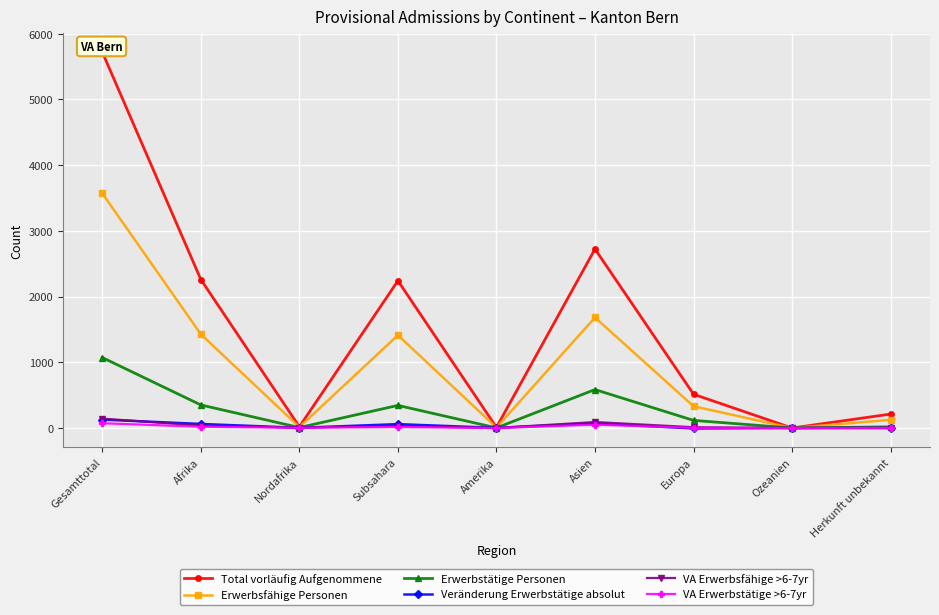

Reading right to left, list all the values displayed in this chart.

Total vorläufig Aufgenommene: Herkunft unbekannt=212	Ozeanien=0	Europa=514	Asien=2724	Amerika=10	Subsahara=2241	Nordafrika=19	Afrika=2260	Gesamttotal=5720
Erwerbsfähige Personen: Herkunft unbekannt=124	Ozeanien=0	Europa=331	Asien=1682	Amerika=7	Subsahara=1413	Nordafrika=14	Afrika=1427	Gesamttotal=3571
Erwerbstätige Personen: Herkunft unbekannt=18	Ozeanien=0	Europa=116	Asien=585	Amerika=2	Subsahara=344	Nordafrika=7	Afrika=351	Gesamttotal=1072
Veränderung Erwerbstätige absolut: Herkunft unbekannt=0	Ozeanien=0	Europa=-7	Asien=71	Amerika=2	Subsahara=59	Nordafrika=3	Afrika=62	Gesamttotal=128
VA Erwerbsfähige >6-7yr: Herkunft unbekannt=4	Ozeanien=0	Europa=12	Asien=91	Amerika=0	Subsahara=31	Nordafrika=5	Afrika=36	Gesamttotal=143
VA Erwerbstätige >6-7yr: Herkunft unbekannt=0	Ozeanien=0	Europa=3	Asien=51	Amerika=0	Subsahara=15	Nordafrika=4	Afrika=19	Gesamttotal=73